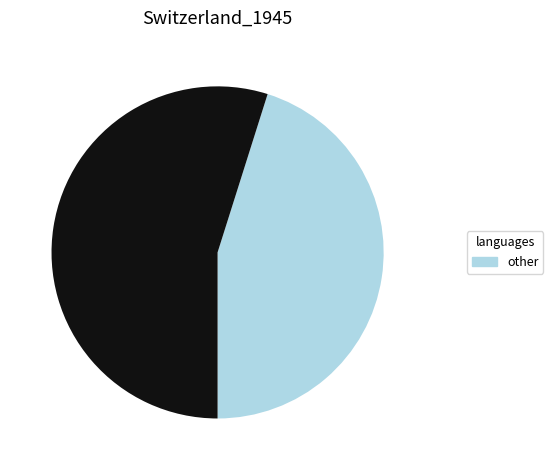

Count the number of slices in the pie.

2